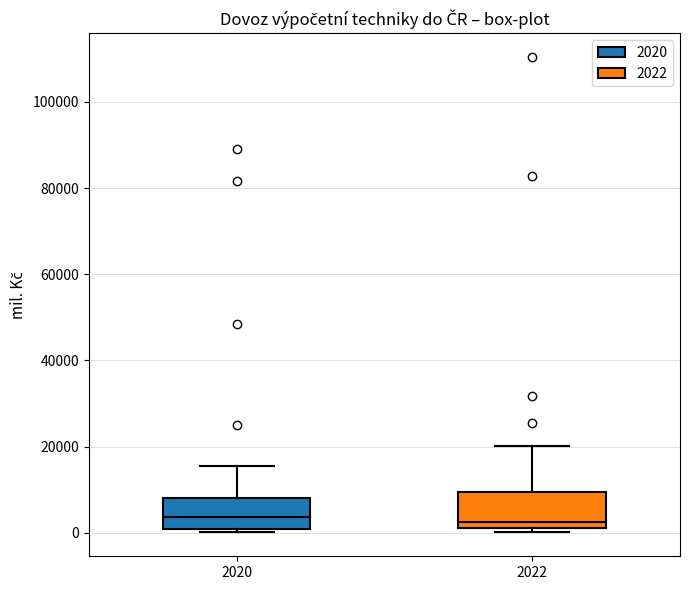

Where does the upper whisker of the box at x = 2022 end on the y-axis? The values are not printed on the chart, so give them approximately, as read against the axis.

20000